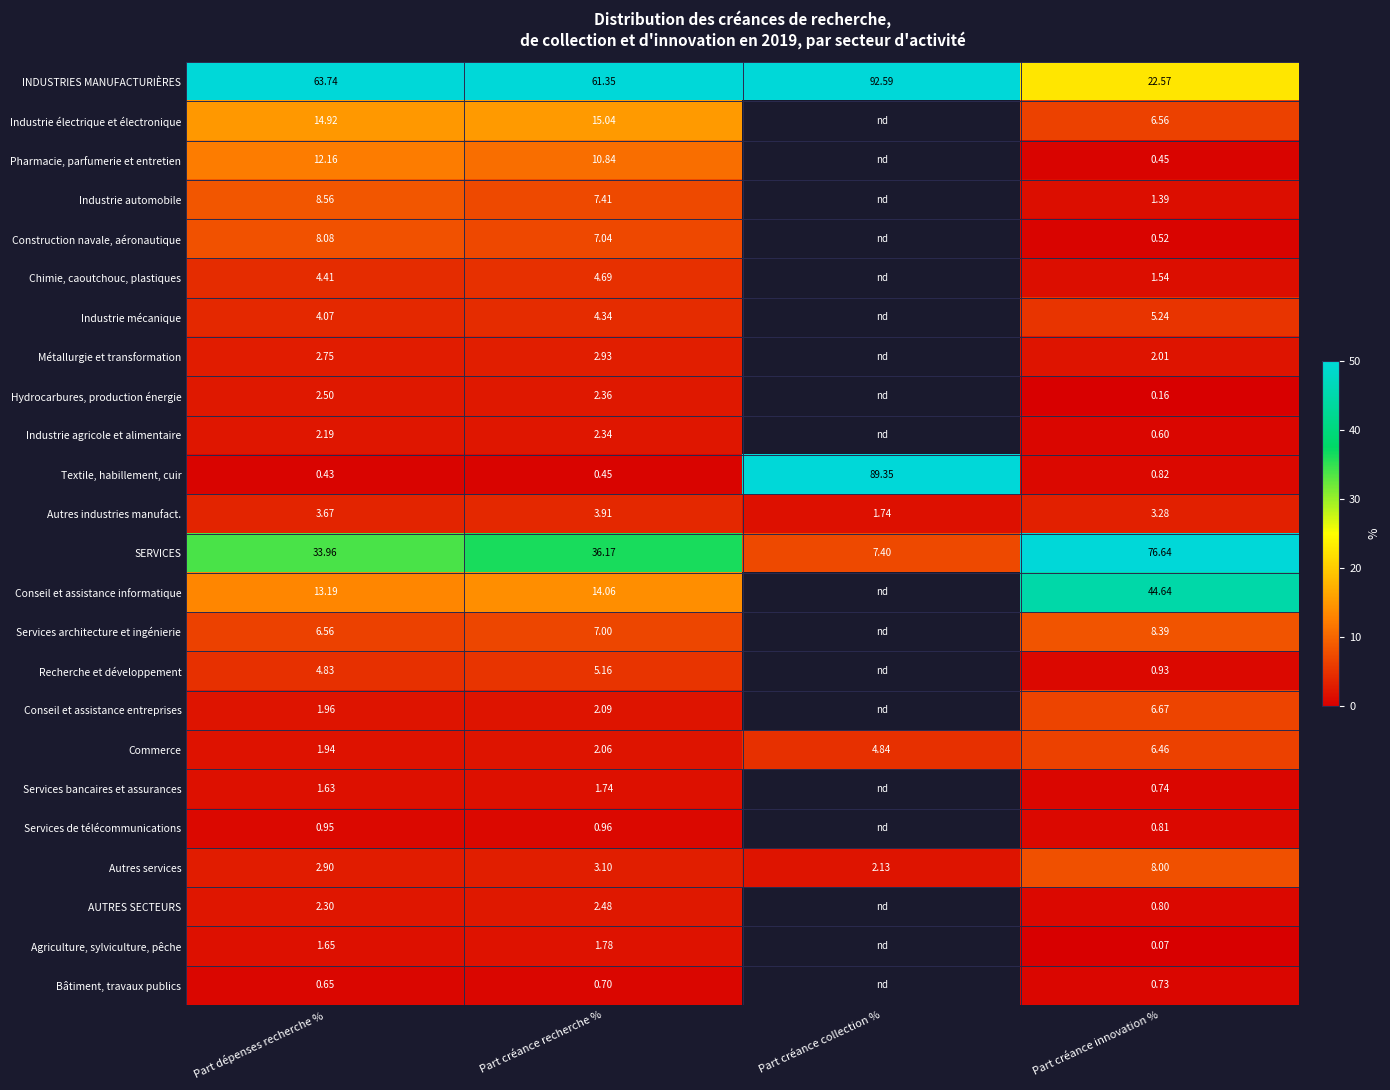

At which category does the chart reach its peak across all series?

Part créance collection %